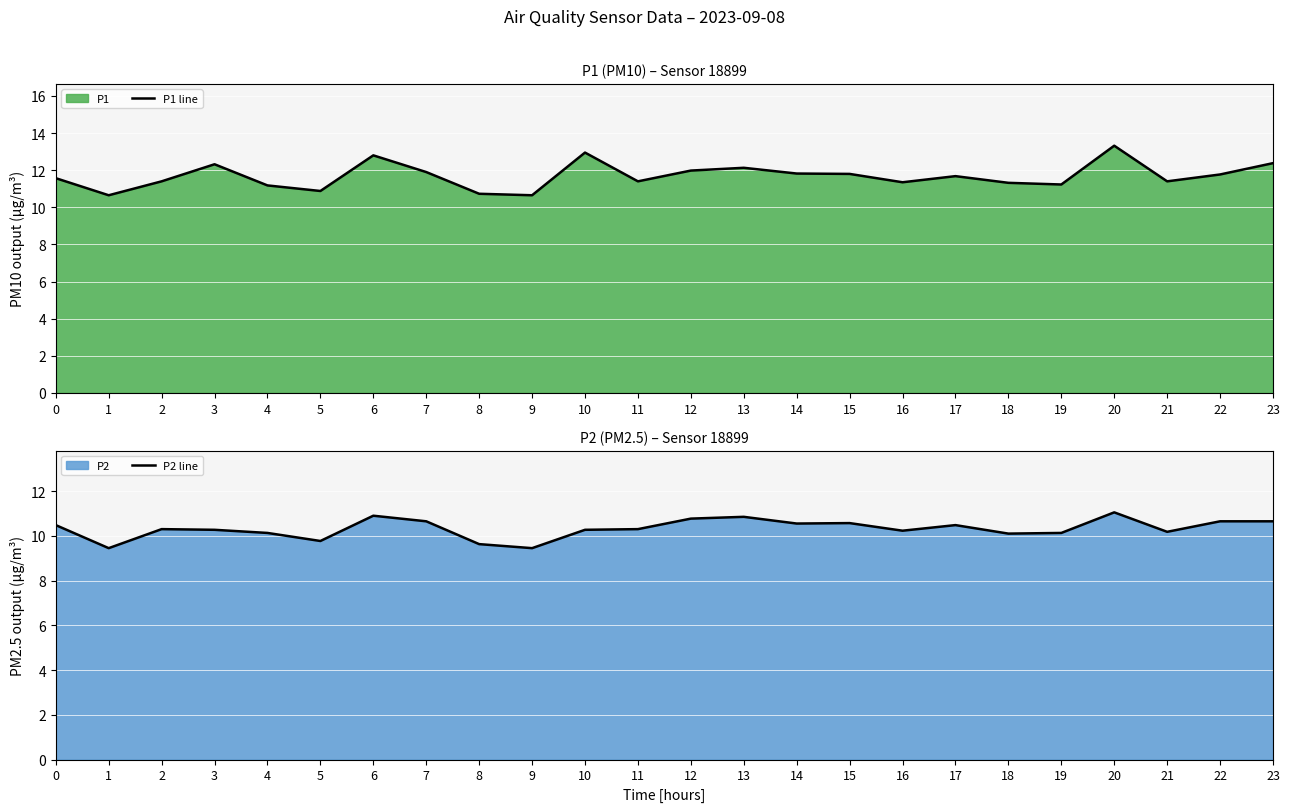

True or false: P1 line and P2 line cross at least once.

False